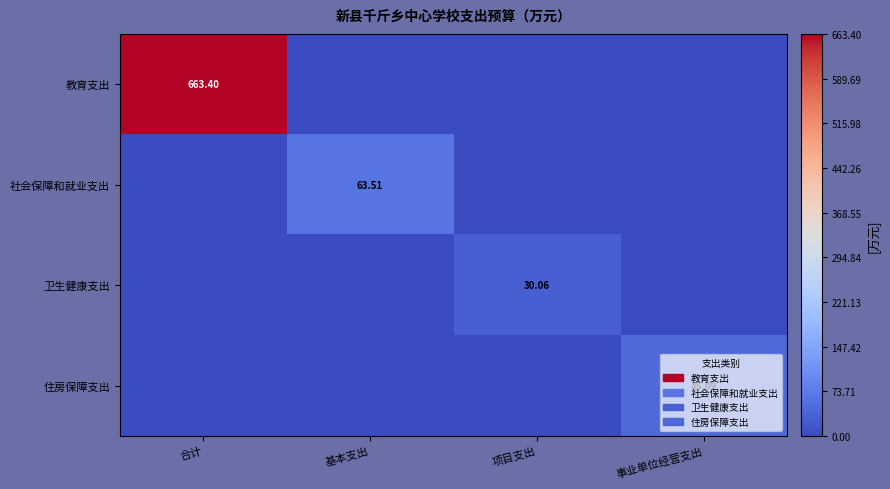

Is the value of 住房保障支出 at 事业单位经营支出 greater than the value of 社会保障和就业支出 at 基本支出?

No